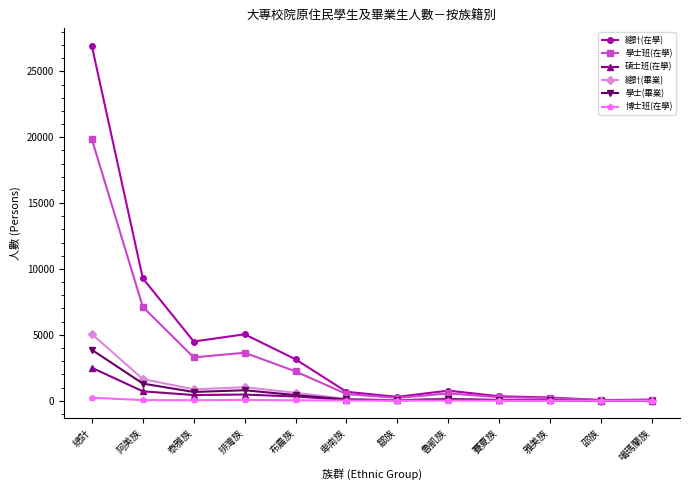

What is the label of the 4th point from the right?

賽夏族